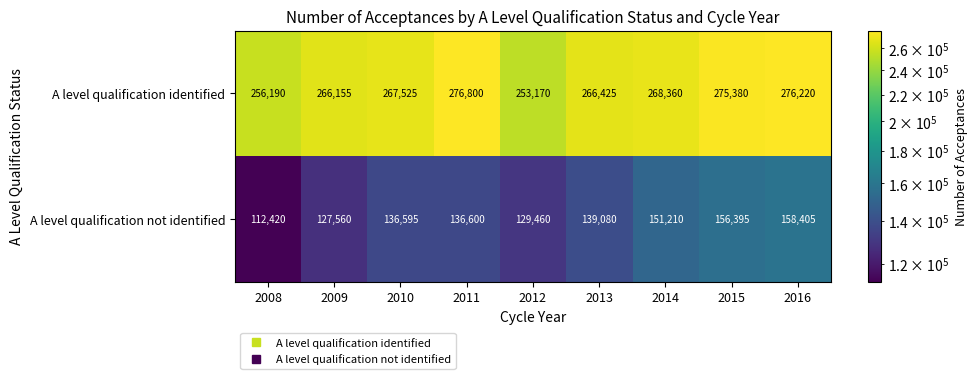

Where is A level qualification not identified nearest to the value 135412?

2010